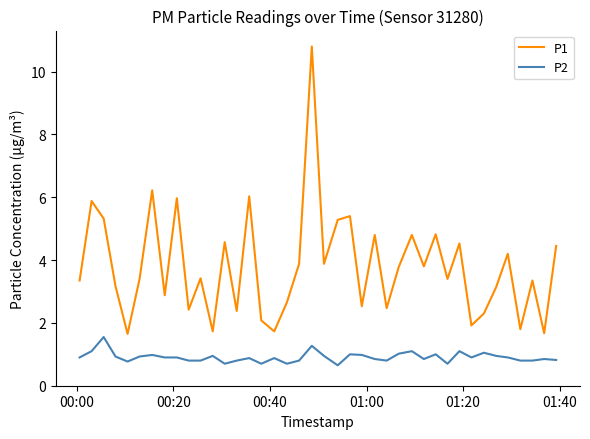

Which series has the largest range (max minus min)?

P1